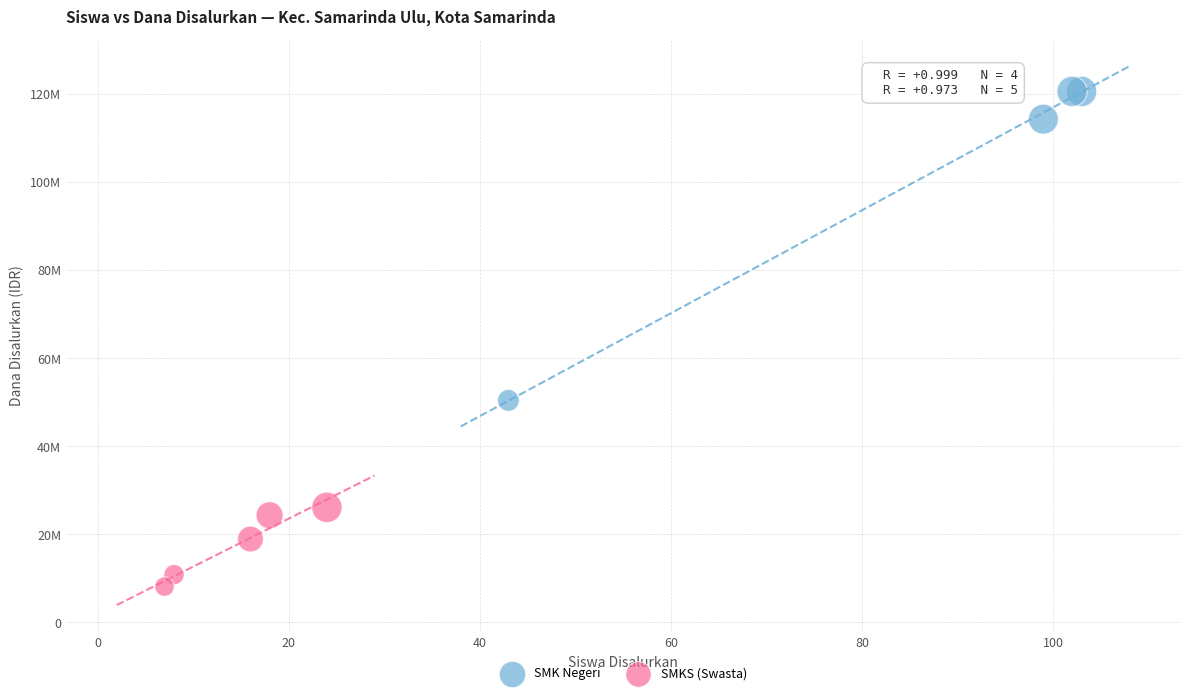

What are all the series names shown in the legend?

SMK Negeri, SMKS (Swasta)